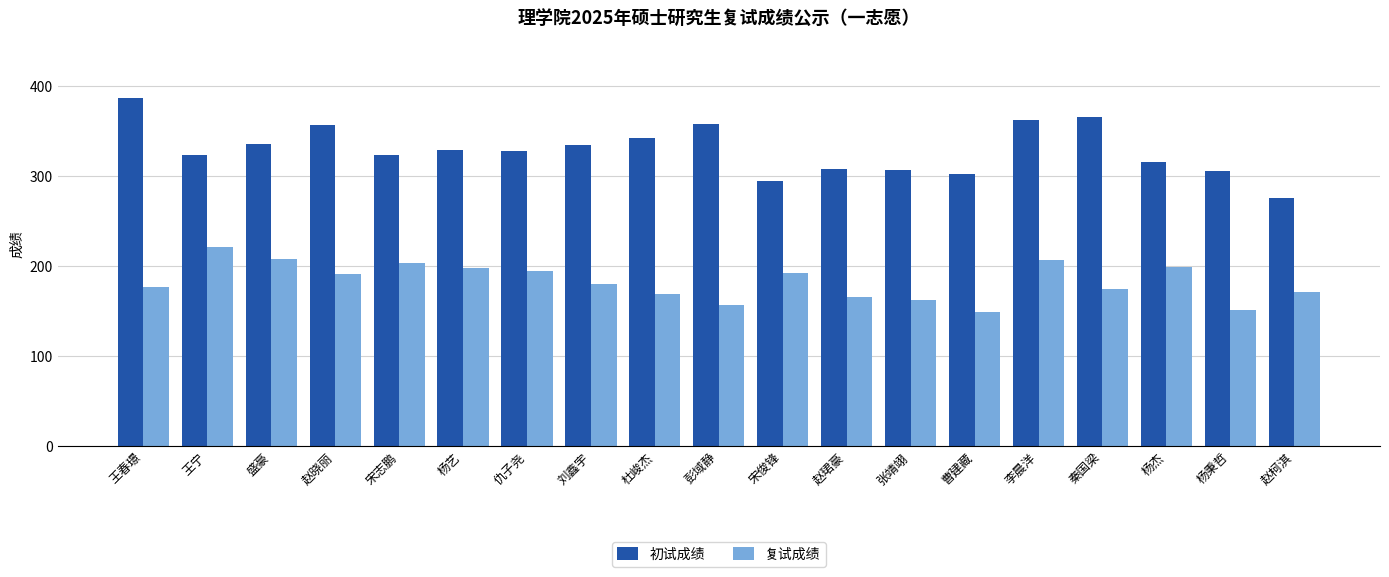

What is the value of the 初试成绩 bar at the 7th from the left?

328.0